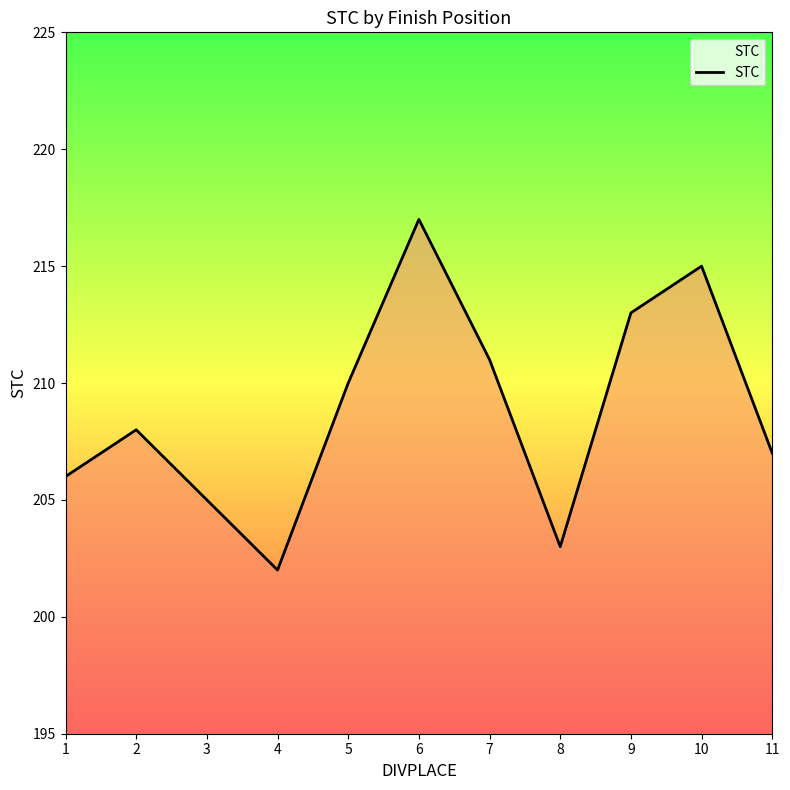

What is the sum of all values?

2297